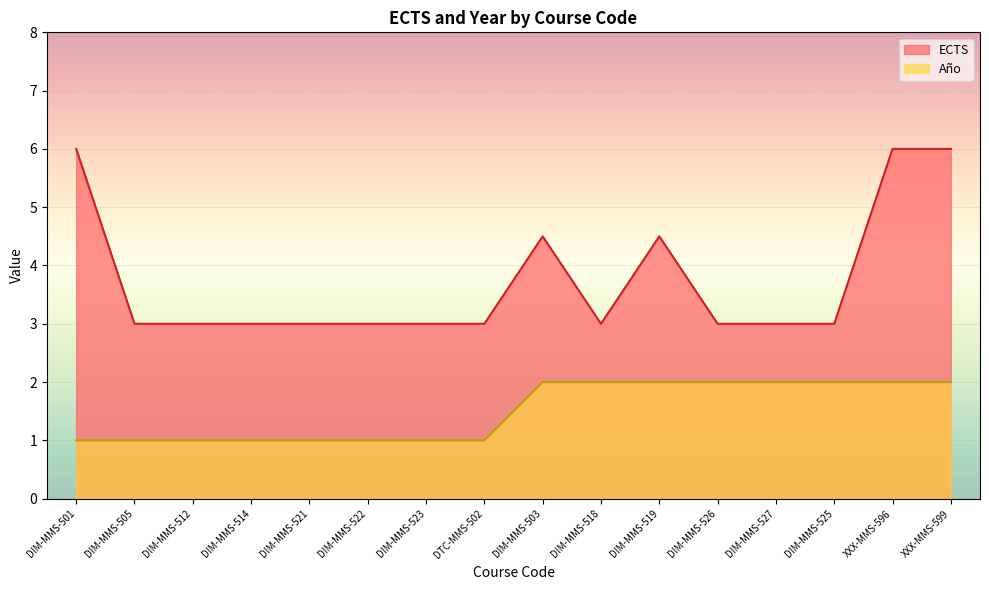

Is it true that ECTS equals 3.0 at DTC-MMS-502?

True